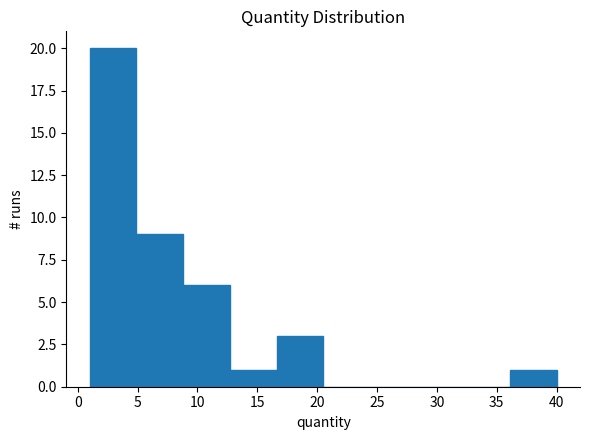

Reading left to right, transcribe this chart: for each bar, give the range it covers on the x-axis and its height. Neither the bar edges nor the heights are printed on the chart, so give them approximately, as read against the axes.

1.0 to 4.9: 20
4.9 to 8.8: 9
8.8 to 12.7: 6
12.7 to 16.6: 1
16.6 to 20.5: 3
20.5 to 24.4: 0
24.4 to 28.3: 0
28.3 to 32.2: 0
32.2 to 36.1: 0
36.1 to 40.0: 1